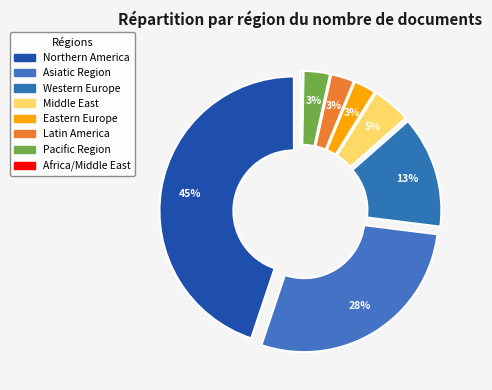

Is the sum of Western Europe and Asiatic Region greater than half?

No